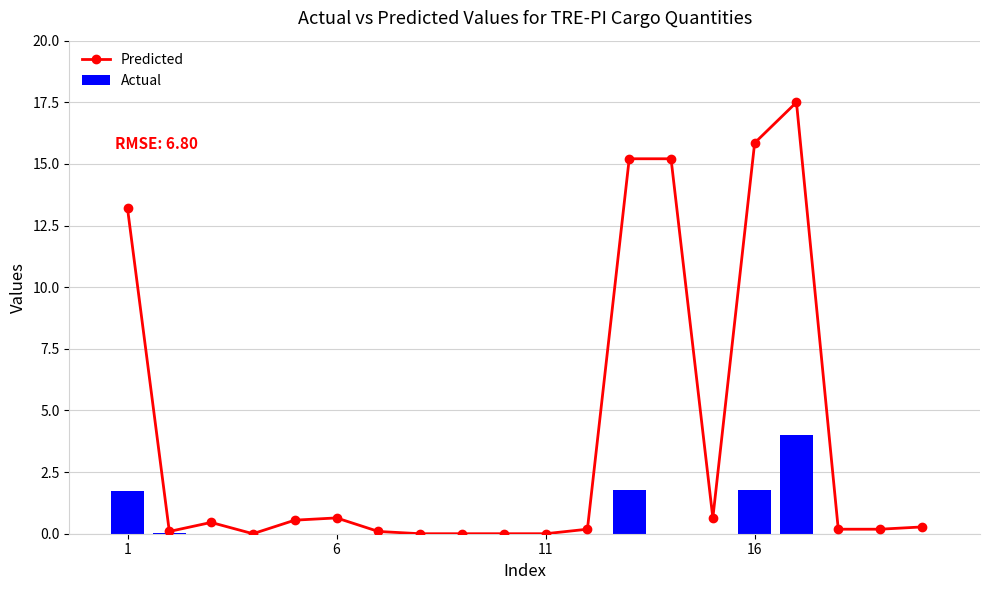

The Predicted series shows 0.0 at 8. True or false?

True